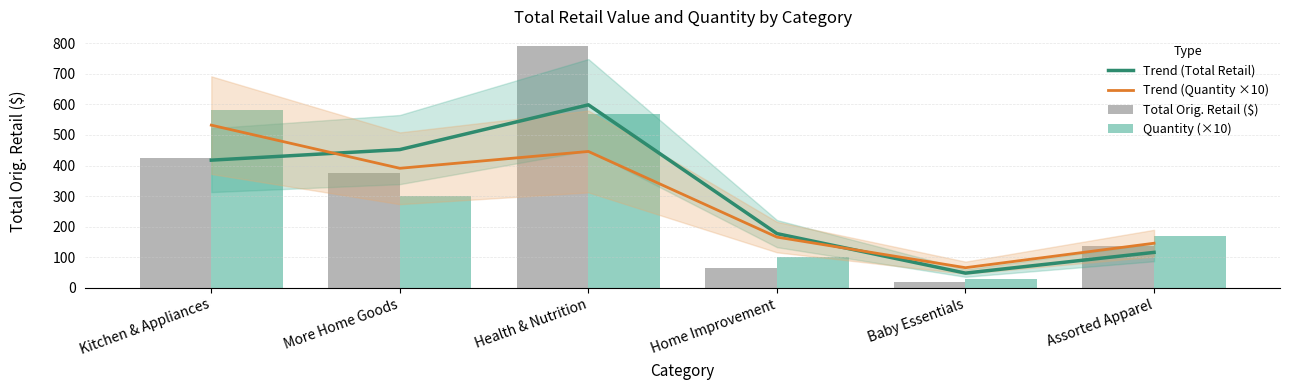

True or false: Trend (Quantity ×10) has a value of 391.0 at More Home Goods.

True